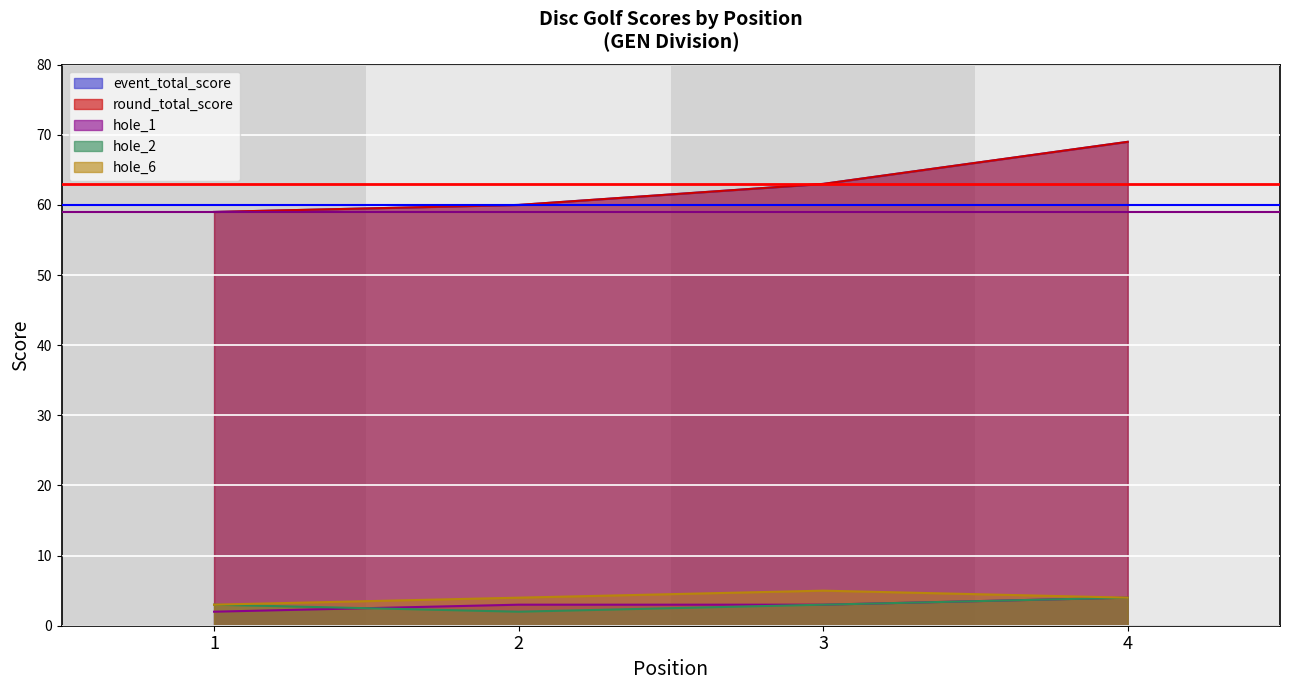

Which series has the widest spread of values?

event_total_score